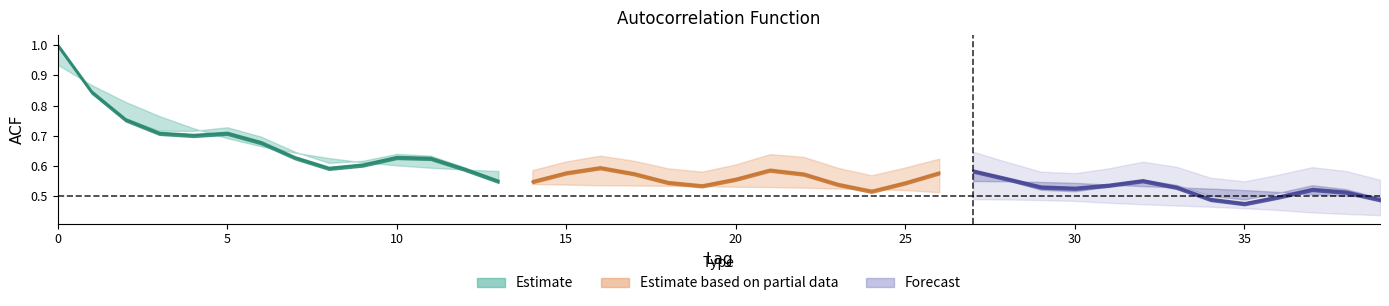

True or false: acf_li and acf_shown cross at least once.

True